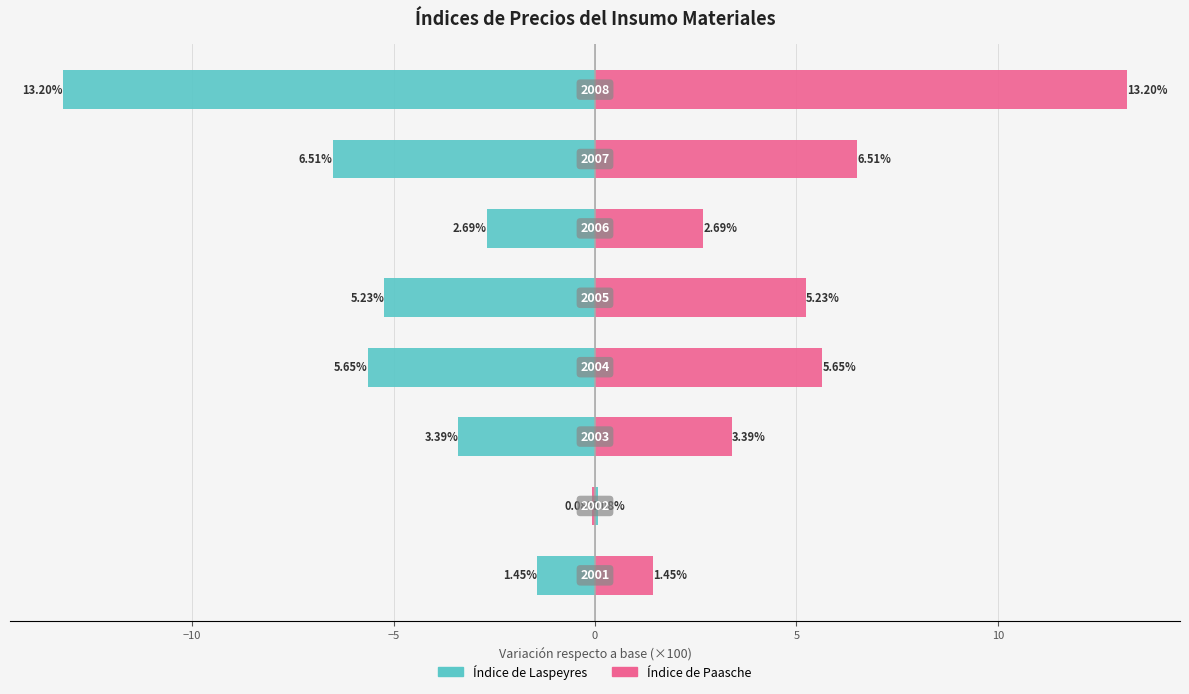

What is the difference between the highest and lowest values at −5?

6.8